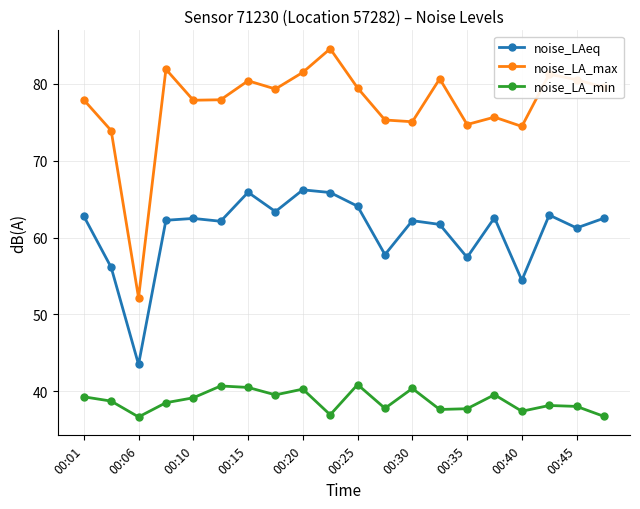

Which series has the largest total across all categories?

noise_LA_max